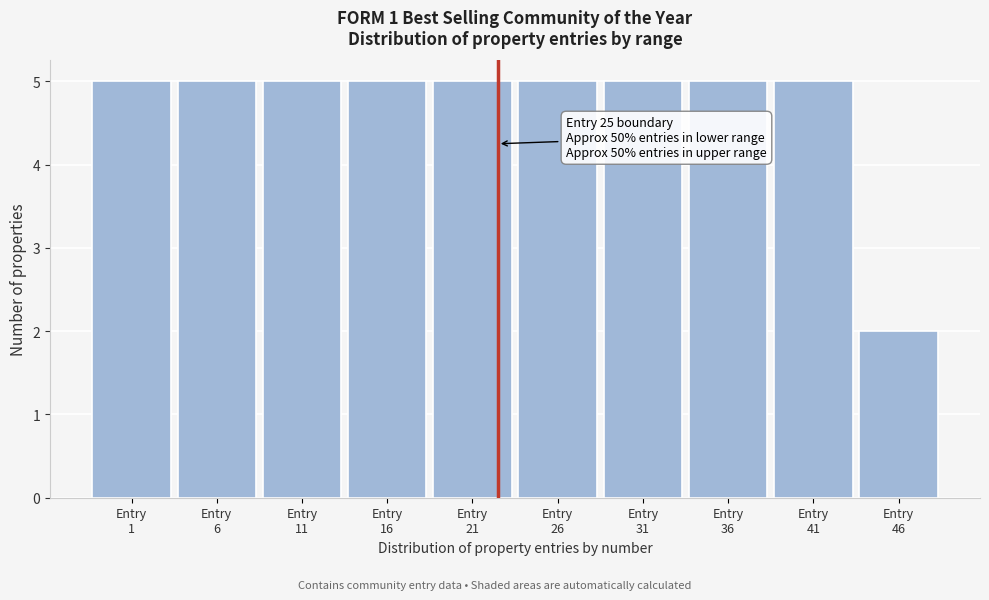

Reading left to right, transcribe all the data shown in this chart.

5	5	5	5	5	5	5	5	5	2